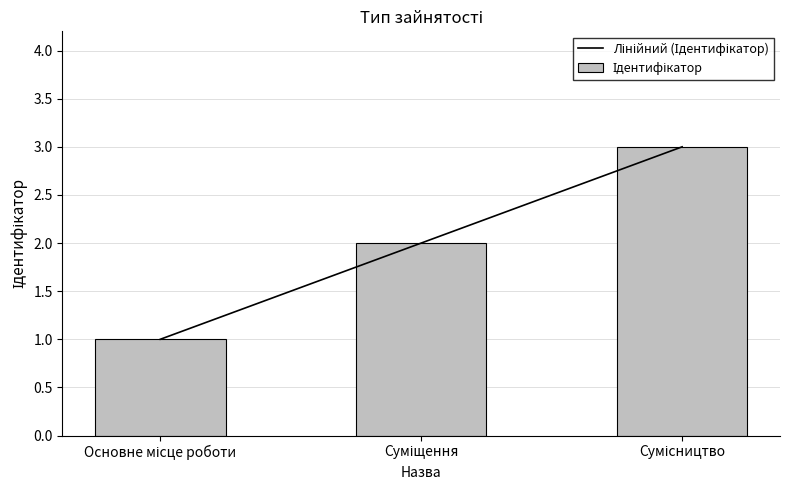

How many bars are there in total?

3